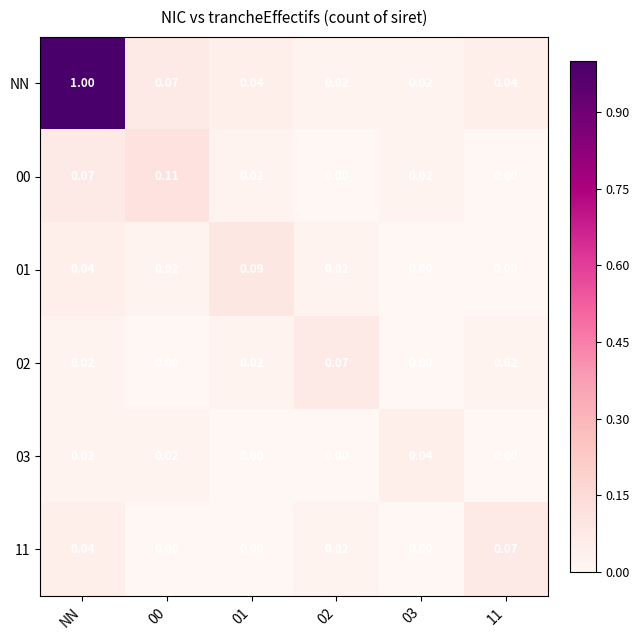

Which series has the widest spread of values?

NN